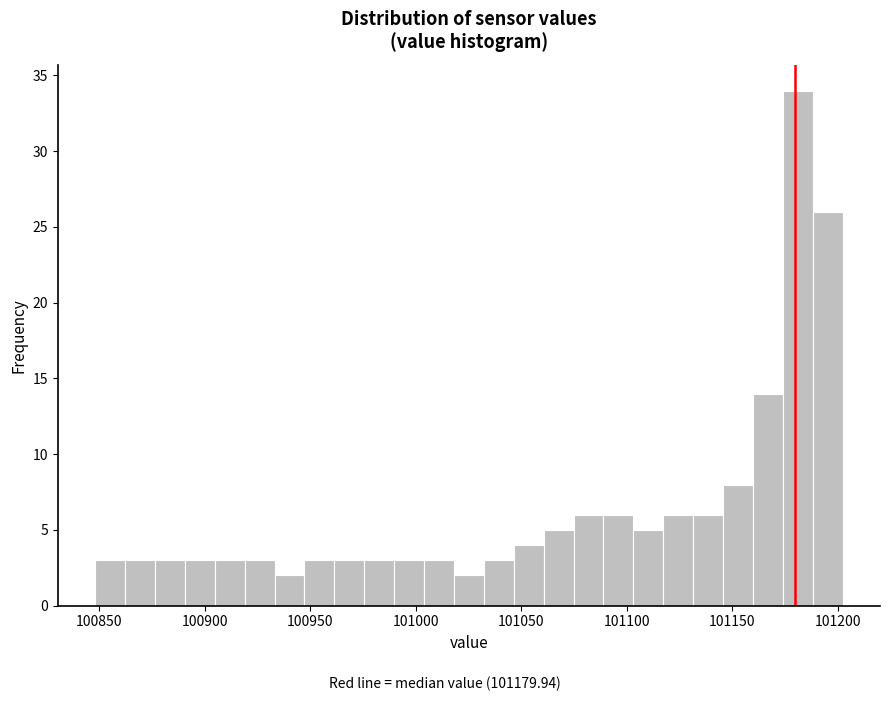

Read against the x-axis, roughly where is the centre of the tallest bar?

101180